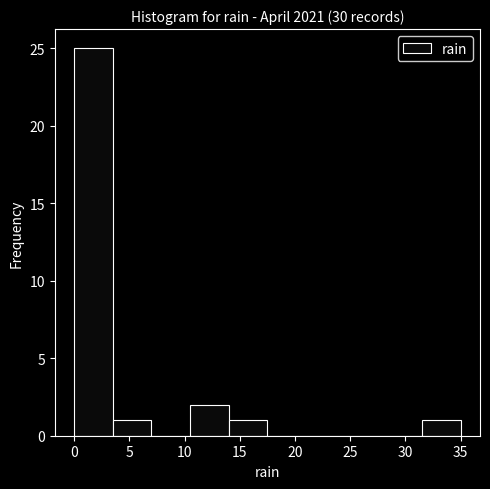

Reading left to right, list every bar in this chart as the range it spans on the x-axis followed by its height. The values are not printed on the chart, so give them approximately, as read against the axis.

0.0 to 3.5: 25
3.5 to 7.0: 1
7.0 to 10.5: 0
10.5 to 14.0: 2
14.0 to 17.5: 1
17.5 to 21.0: 0
21.0 to 24.5: 0
24.5 to 28.0: 0
28.0 to 31.5: 0
31.5 to 35.0: 1